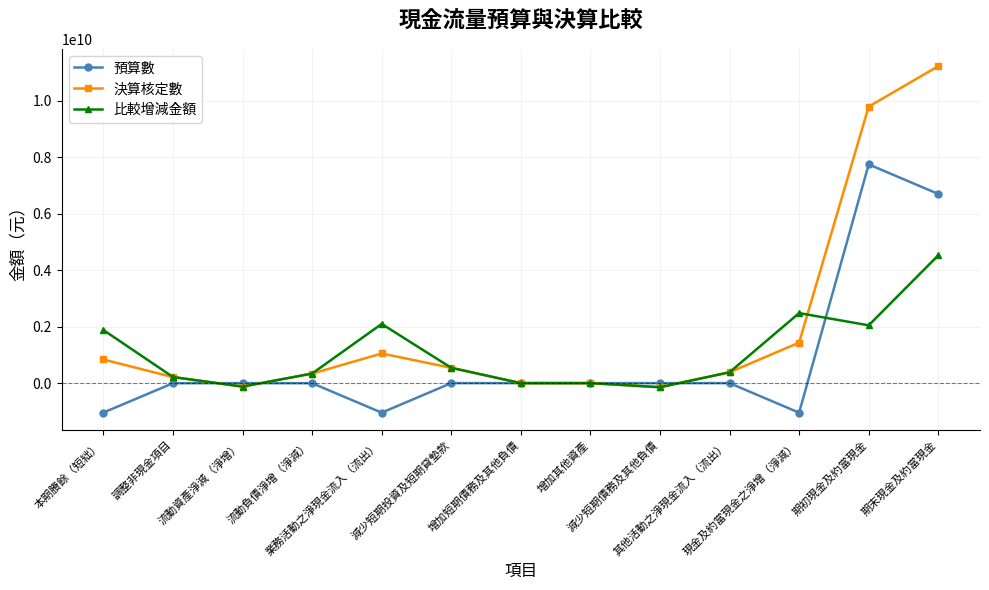

Does the chart display data point markers on the line(s)?

Yes